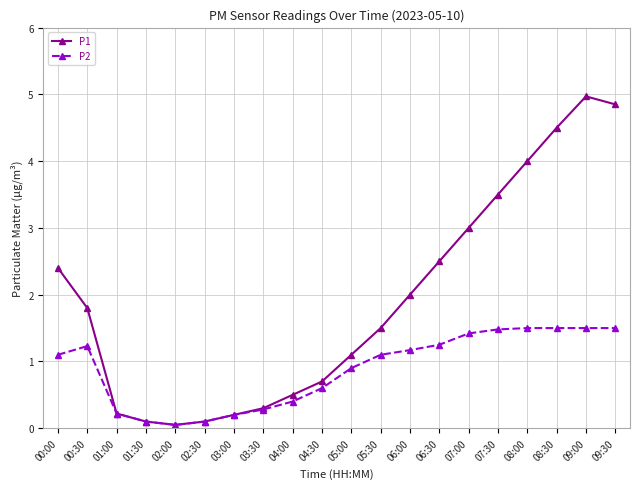

At which label does P2 reach its minimum?

02:00